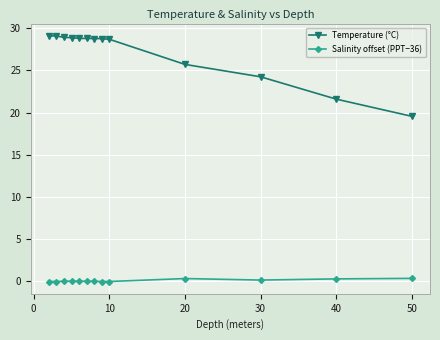

True or false: Salinity offset (PPT−36) has more than 0 interior local peaks.

True